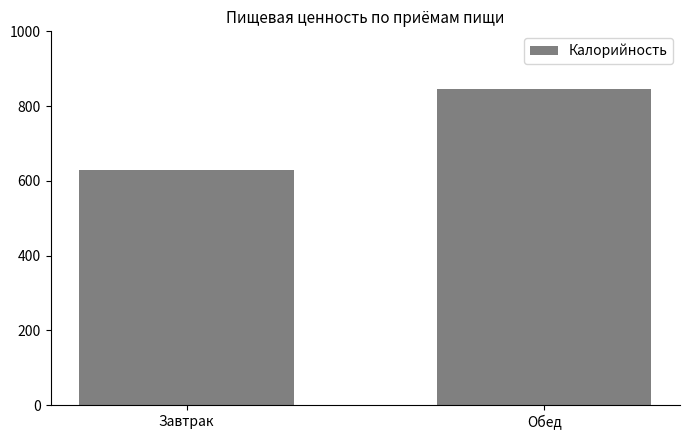

Between Обед and Завтрак, which is larger?

Обед